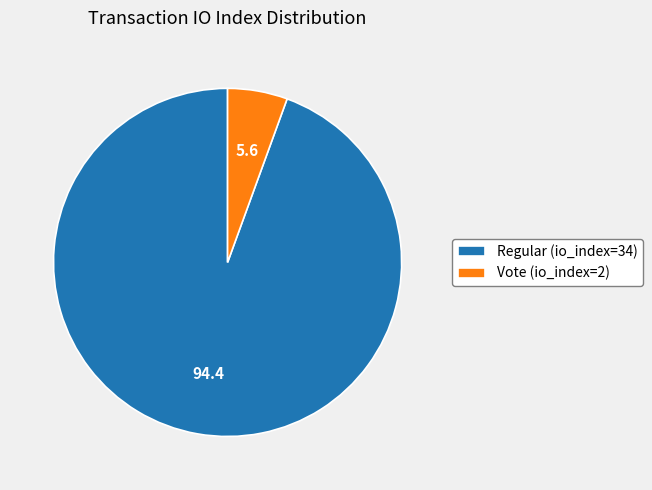

Is it true that Regular (io_index=34) is 94% of the pie?

True